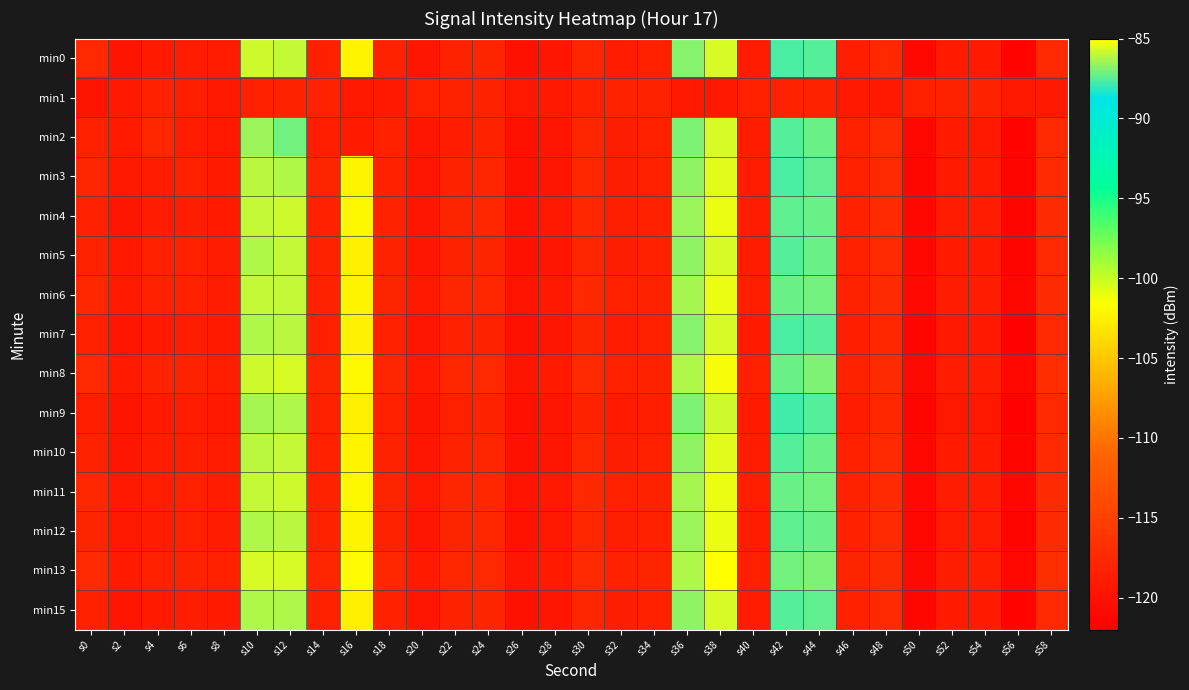

What is the greatest value displayed?

-85.1